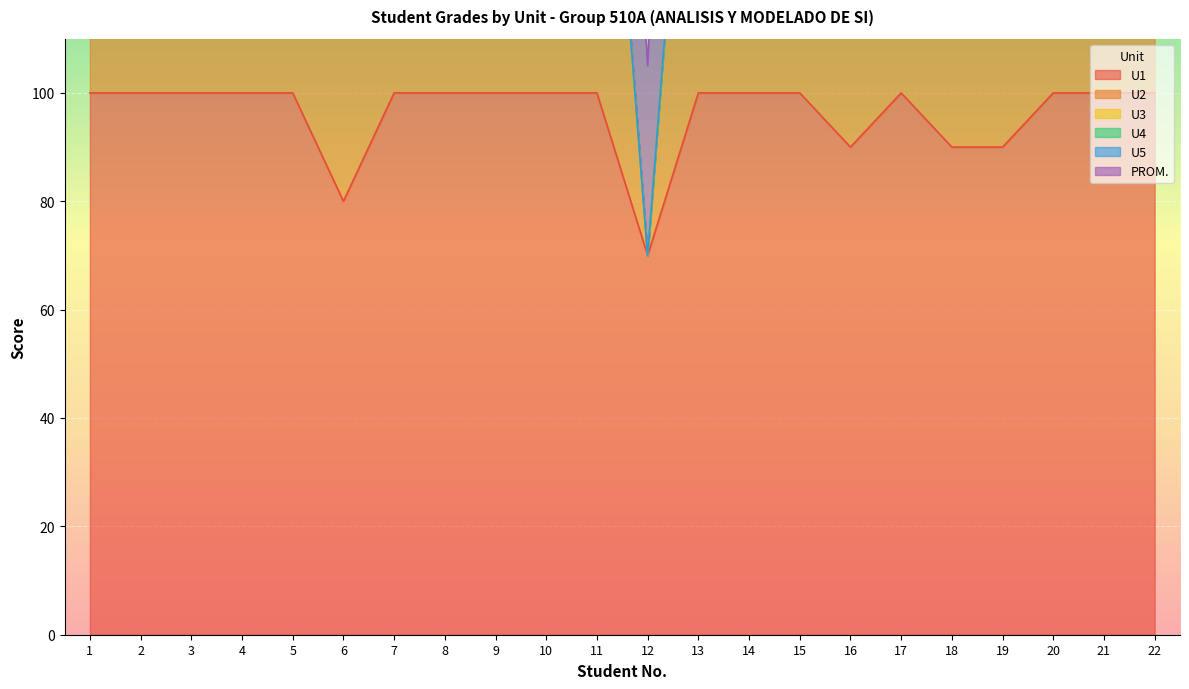

Where is U2 nearest to the value 130?

6